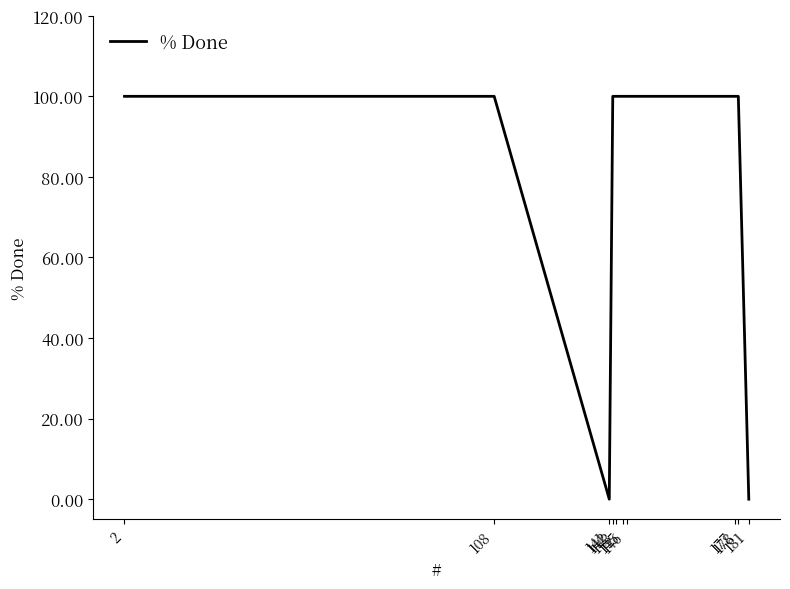

What is the maximum value shown in the chart?

100